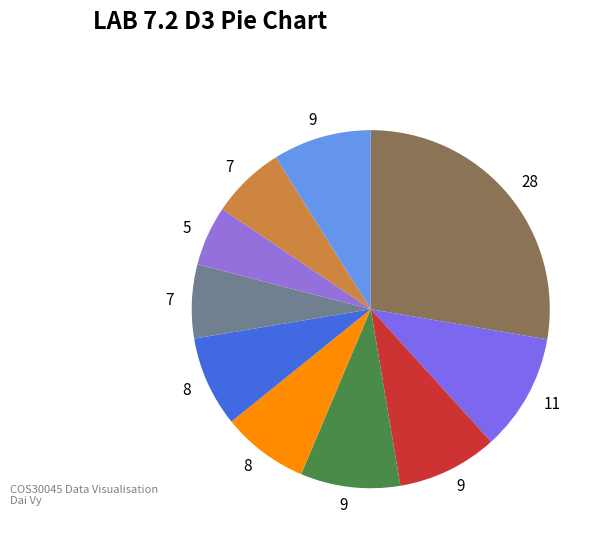

How many segments does this pie chart have?

10